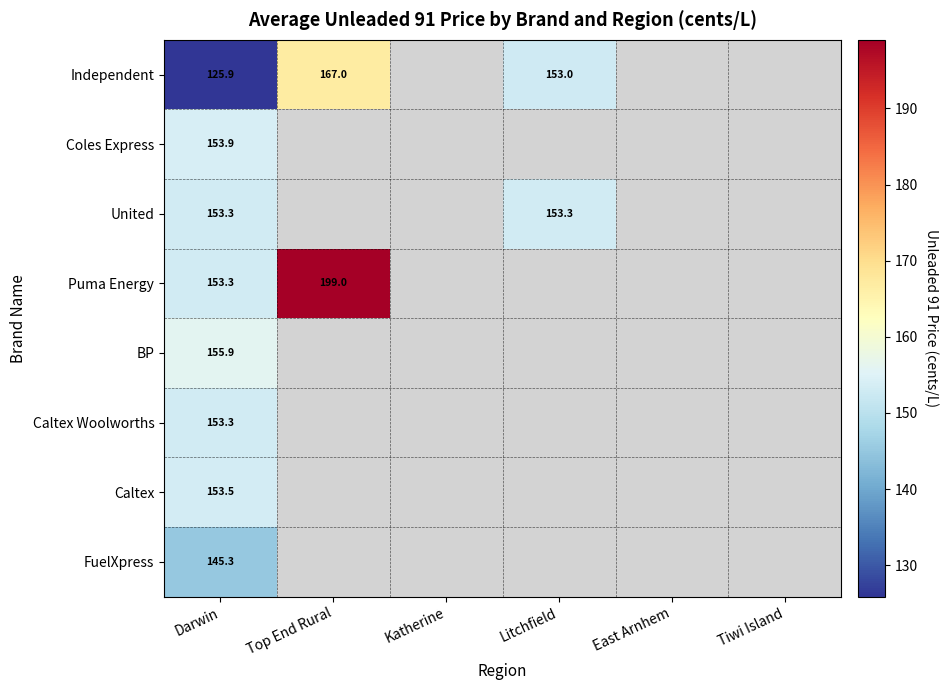

What is the sum of the Independent values at Litchfield and Darwin?

278.9